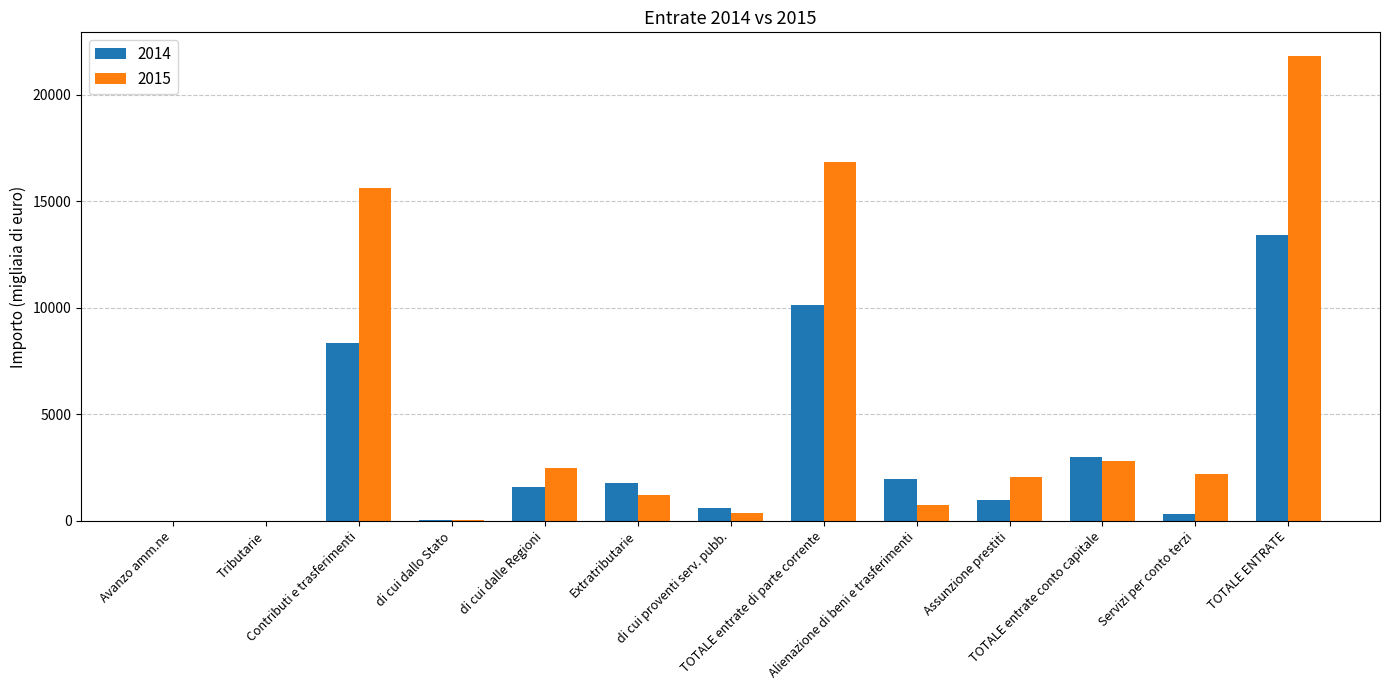

Which series has the largest total across all categories?

2015